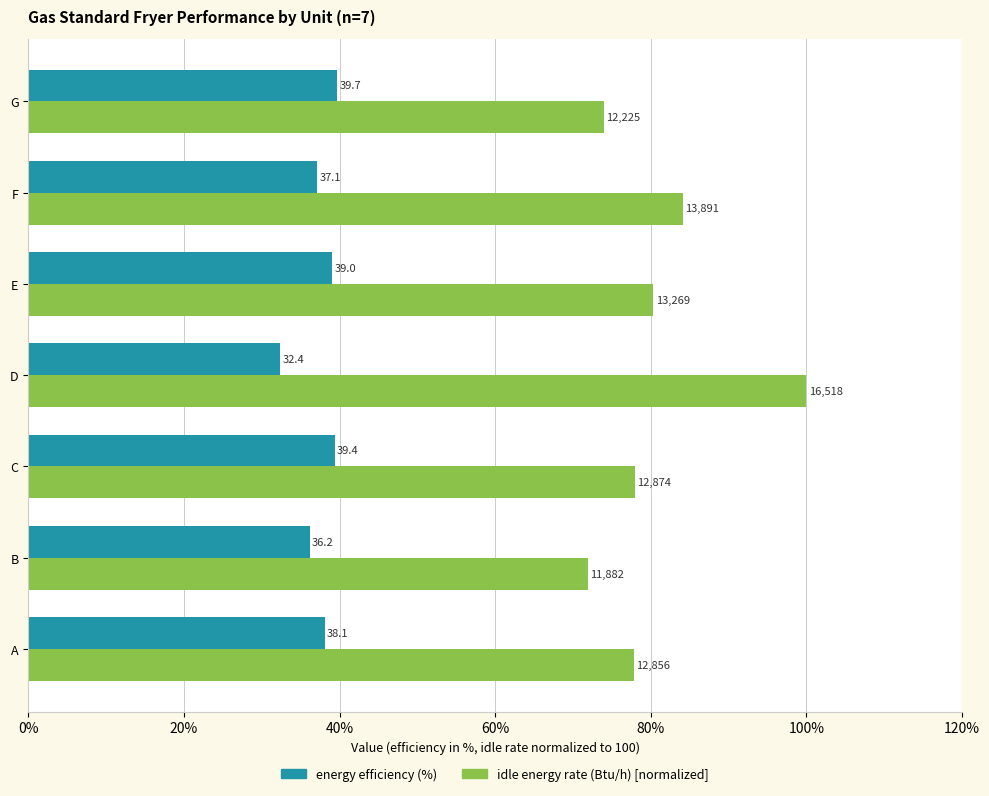

At how many categories does at least one series exceed 46?

7